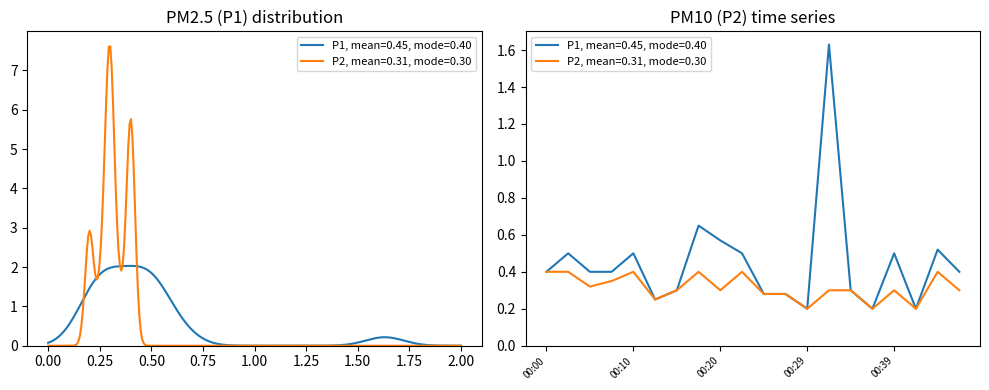

Reading left to right, list all the values displayed in this chart.

P1: 00:00=0.4	00:03=0.5	00:05=0.4	00:08=0.4	00:10=0.5	00:12=0.2	00:15=0.3	00:17=0.7	00:20=0.6	00:22=0.5	00:25=0.3	00:27=0.3	00:29=0.2	00:32=1.6	00:34=0.3	00:37=0.2	00:39=0.5	00:42=0.2	00:49=0.5	00:55=0.4
P2: 00:00=0.4	00:03=0.4	00:05=0.3	00:08=0.3	00:10=0.4	00:12=0.2	00:15=0.3	00:17=0.4	00:20=0.3	00:22=0.4	00:25=0.3	00:27=0.3	00:29=0.2	00:32=0.3	00:34=0.3	00:37=0.2	00:39=0.3	00:42=0.2	00:49=0.4	00:55=0.3